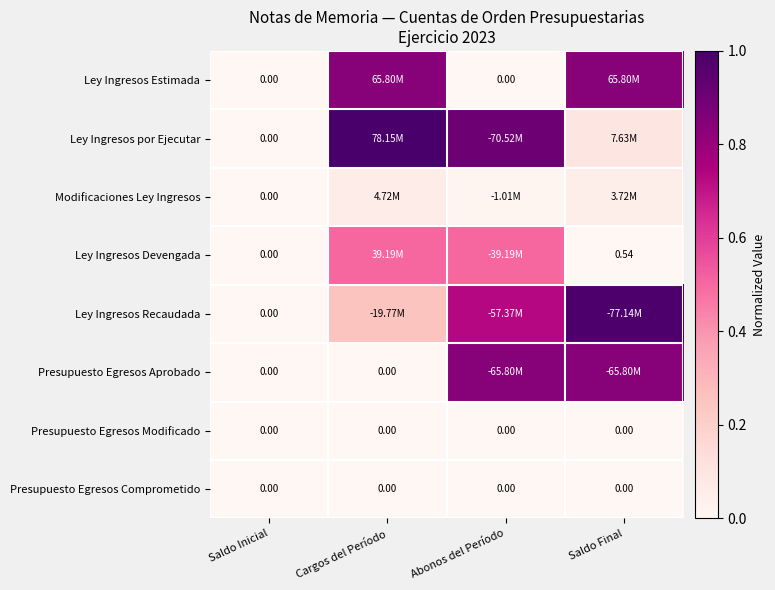

Where is Ley Ingresos Estimada nearest to the value 0?

Saldo Inicial